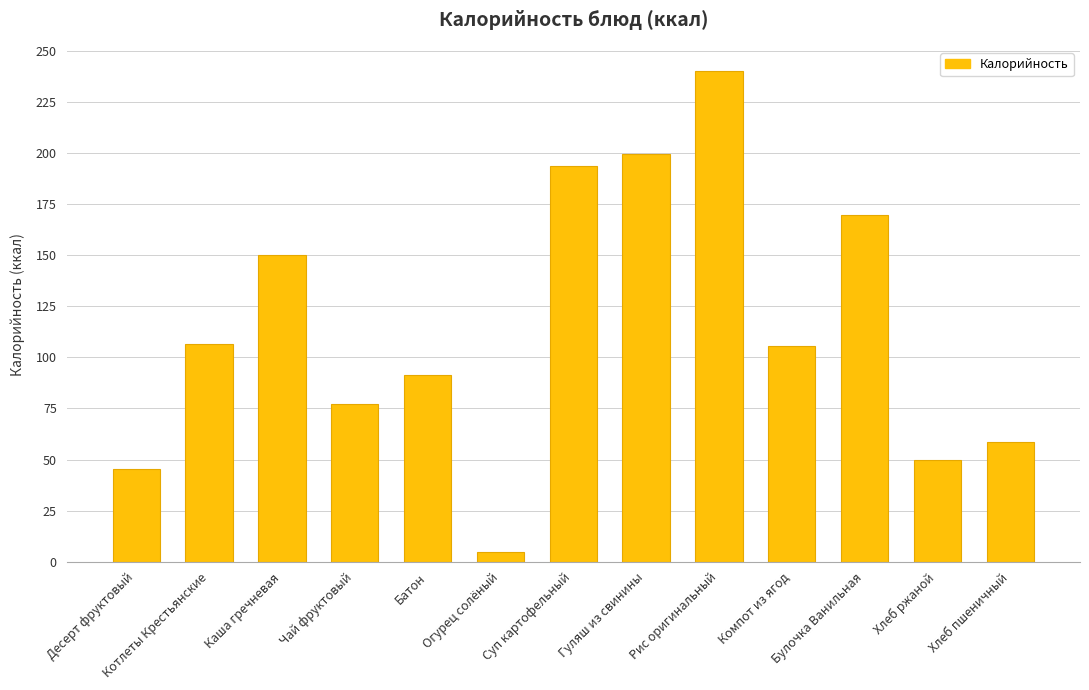

What is the label of the 6th bar from the right?

Гуляш из свинины